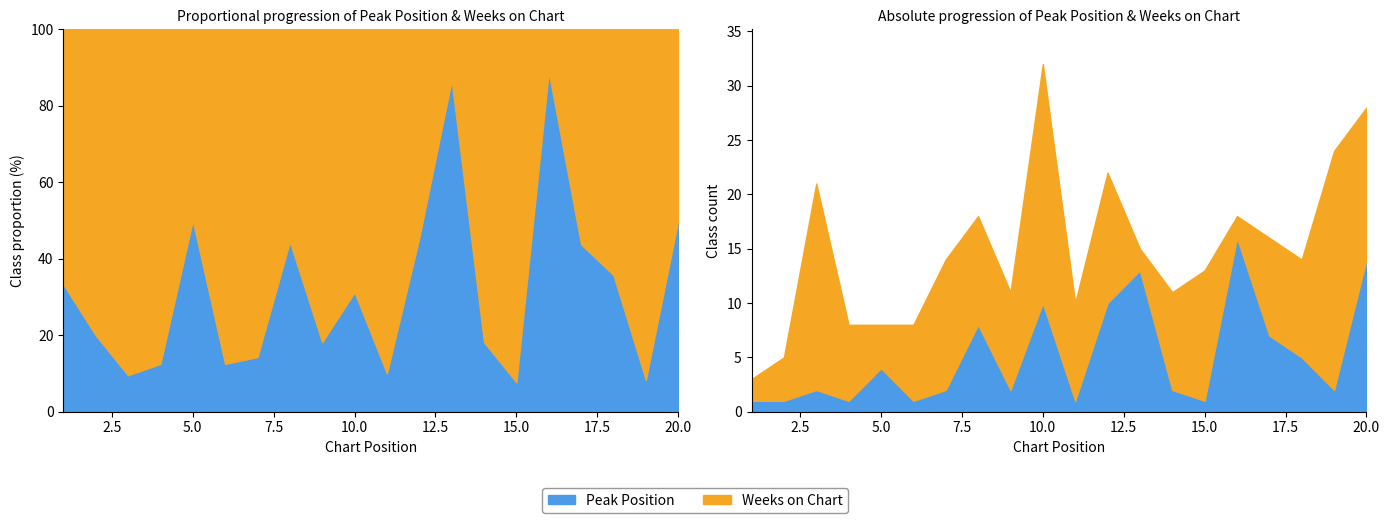

Reading left to right, list all the values displayed in this chart.

Peak Position: 1=1	2=1	3=2	4=1	5=4	6=1	7=2	8=8	9=2	10=10	11=1	12=10	13=13	14=2	15=1	16=16	17=7	18=5	19=2	20=14
Weeks on Chart: 1=2	2=4	3=19	4=7	5=4	6=7	7=12	8=10	9=9	10=22	11=9	12=12	13=2	14=9	15=12	16=2	17=9	18=9	19=22	20=14